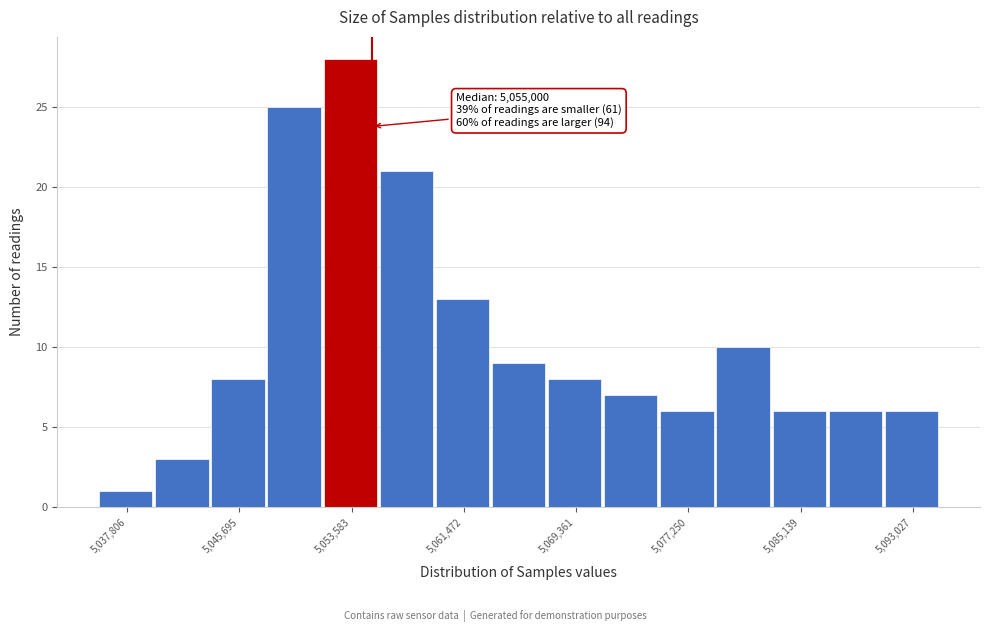

Read against the x-axis, roughly where is the centre of the tallest bar?

5053000